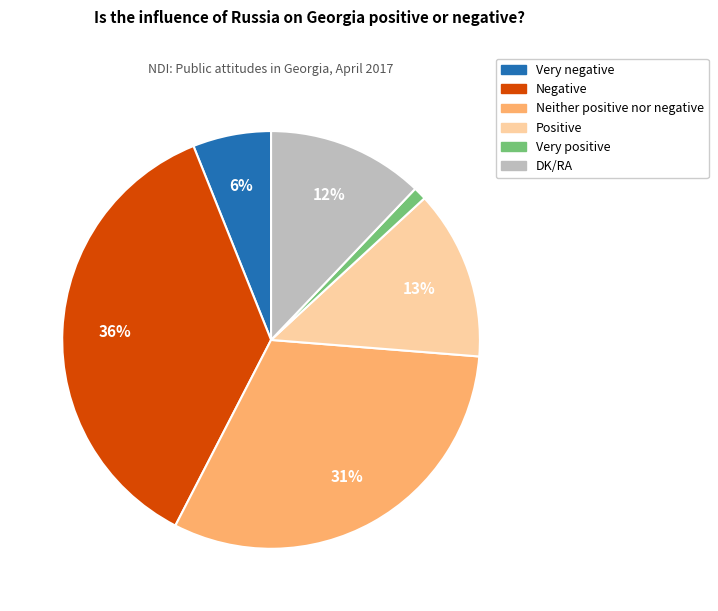

To the nearest percent, what portion does Positive represent?

13%